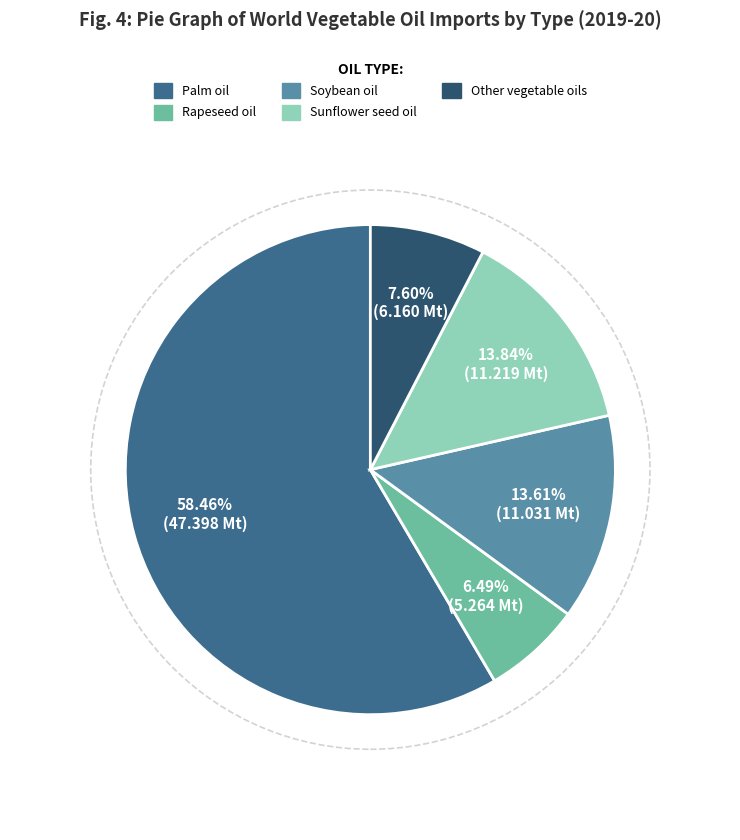

The Palm oil slice represents 58% of the pie. True or false?

True